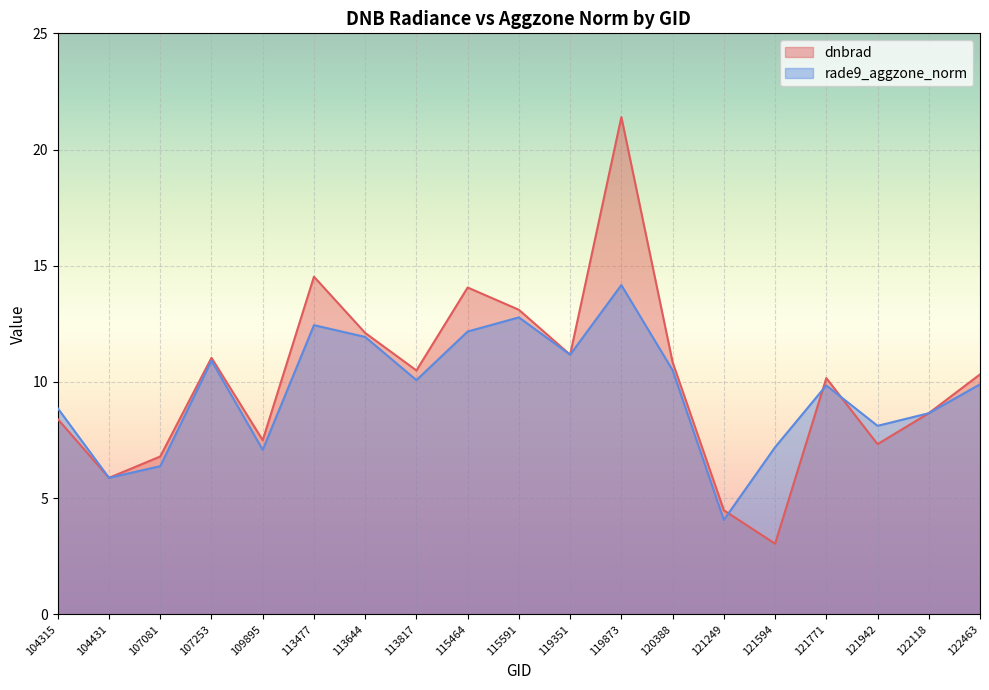

True or false: dnbrad has a value of 13.0 at 122118.

False